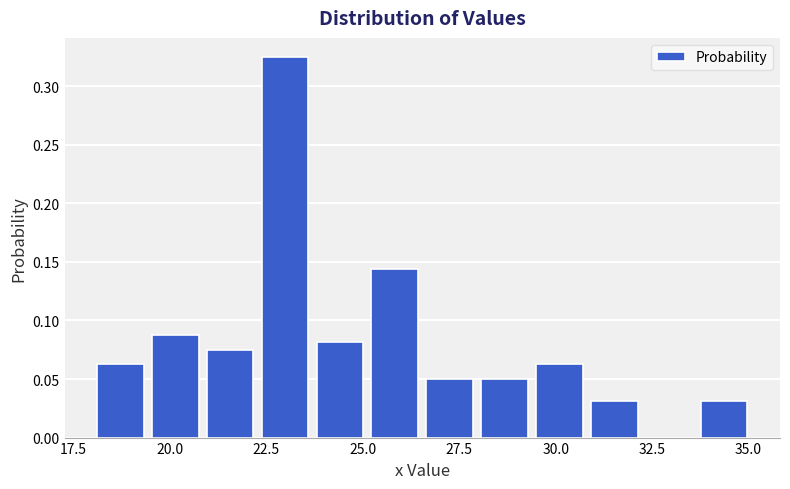

Read against the x-axis, roughly where is the centre of the tallest bar?

23.0